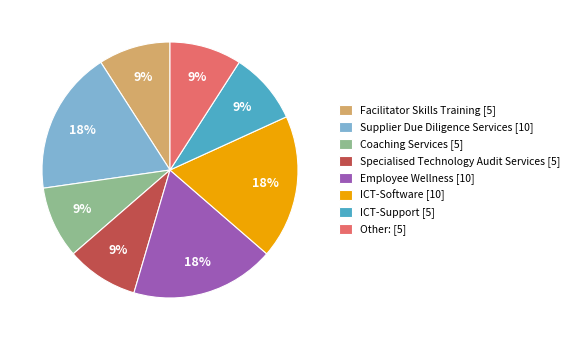

Does Employee Wellness [10] represent more than half of the total?

No